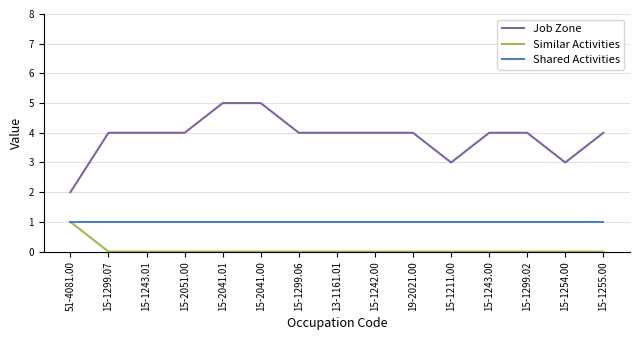

Reading right to left, extract all data points from this chart.

Job Zone: 4	3	4	4	3	4	4	4	4	5	5	4	4	4	2
Similar Activities: 0	0	0	0	0	0	0	0	0	0	0	0	0	0	1
Shared Activities: 1	1	1	1	1	1	1	1	1	1	1	1	1	1	1